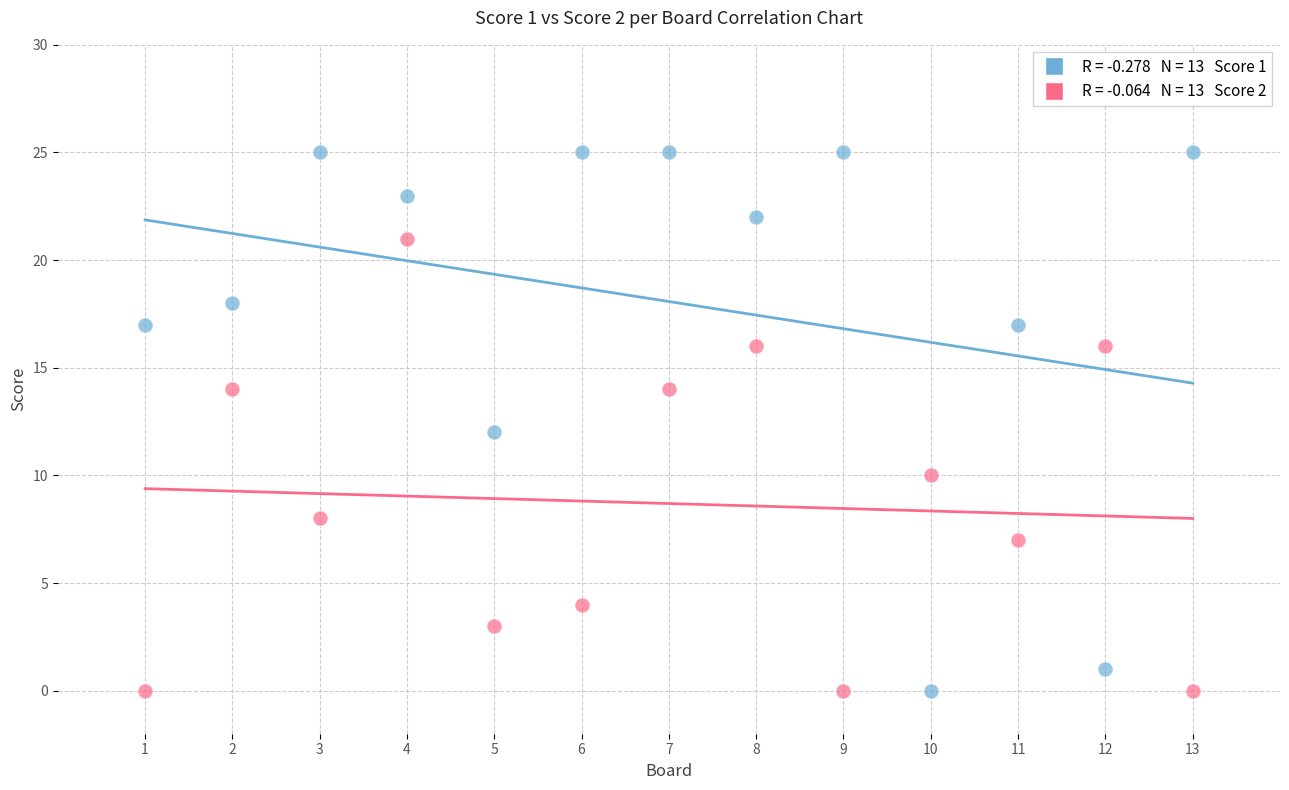

Across all data points, what is the range of X values (max minus min)?

12